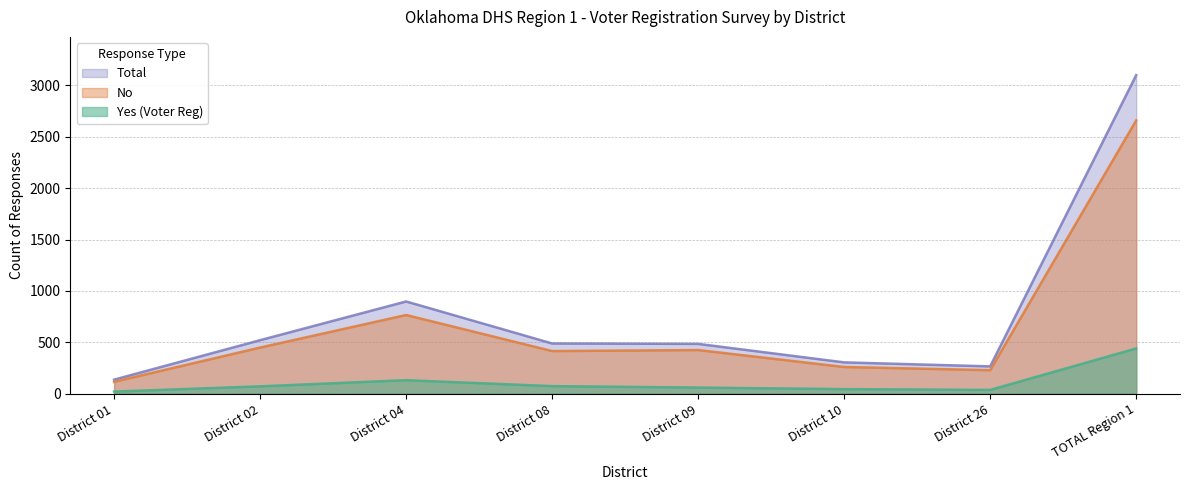

List the series in order of their peak value, highest first.

Total, No, Yes (Voter Reg)